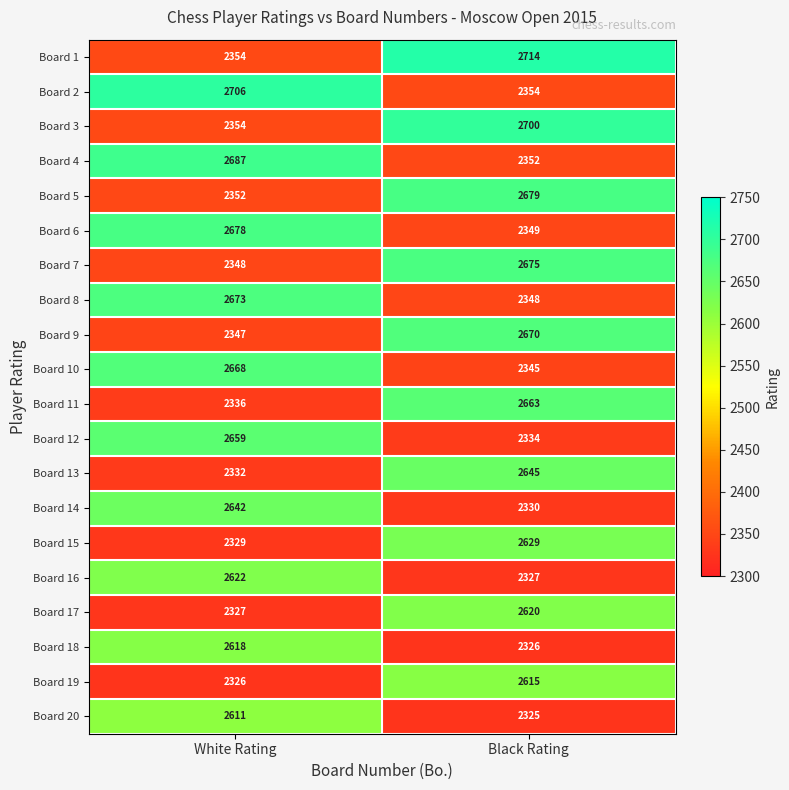

List the labels in order of Board 12 value, largest first.

White Rating, Black Rating